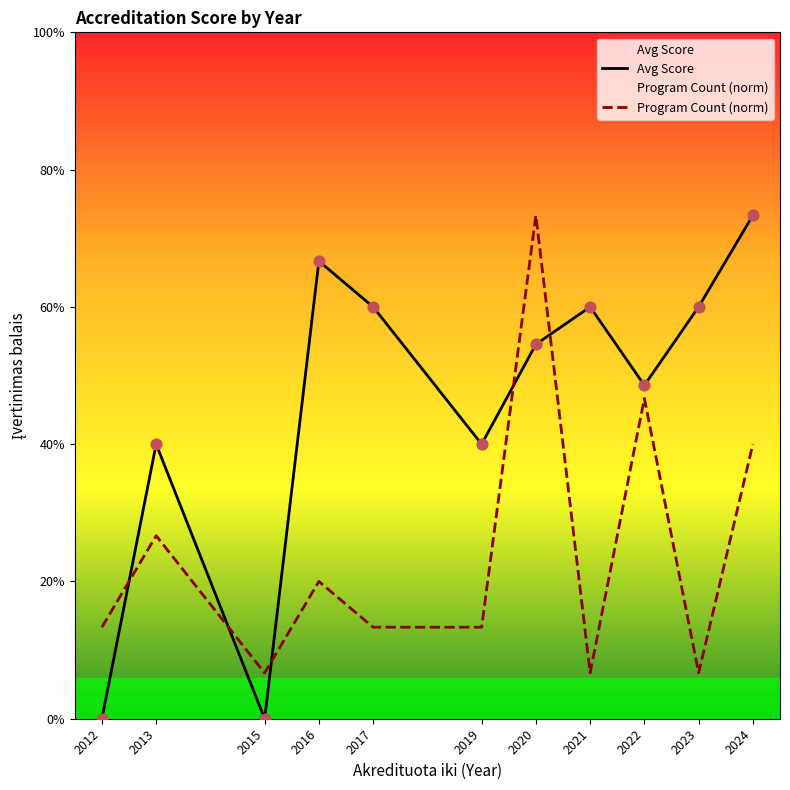

Which series reaches the minimum Y coordinate?

Avg Score